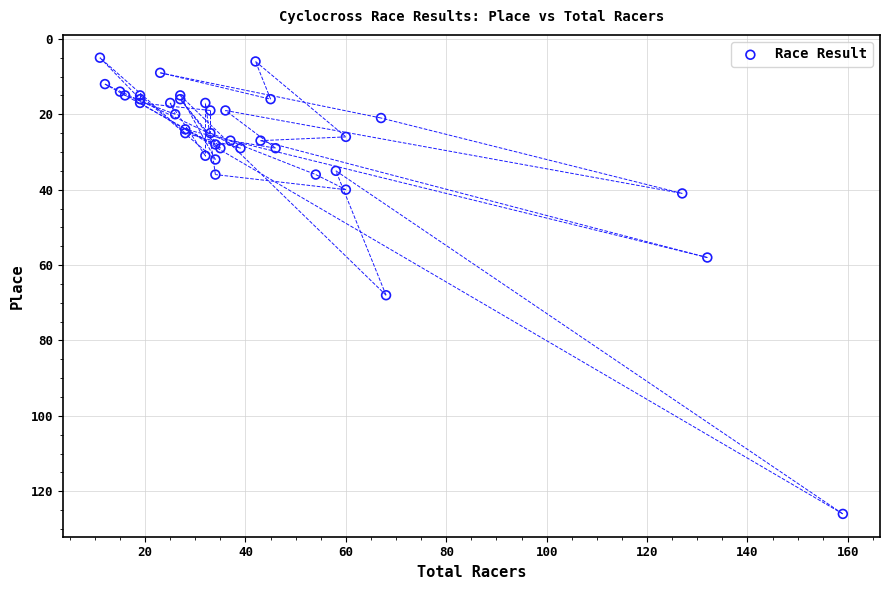

What Y value in the scatter plot is closest to 65?

68